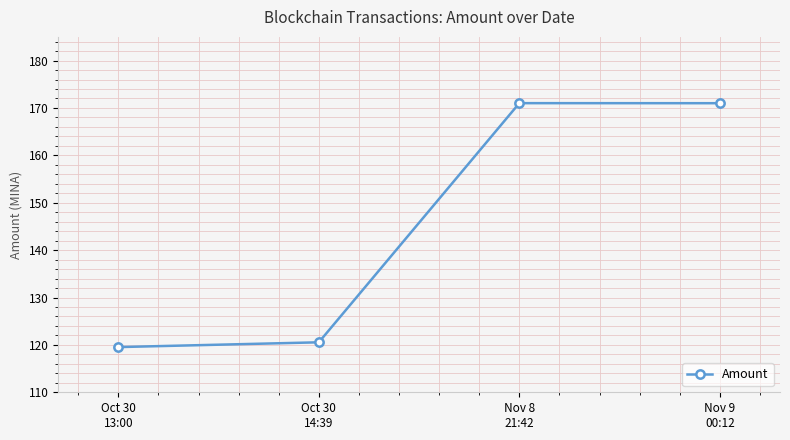

Where is the first local maximum?

Nov 8
21:42